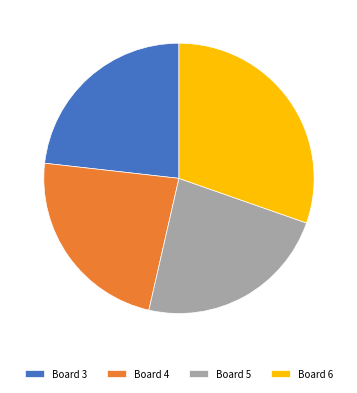

Which category has the biggest portion of the pie?

Board 6